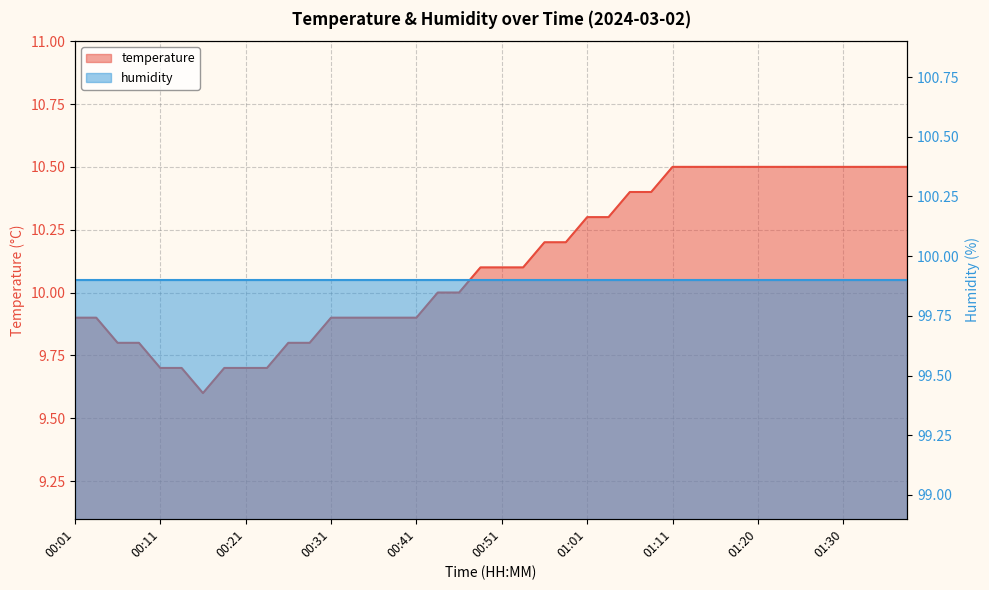

Which has a higher value, 00:41 or 01:30?

01:30